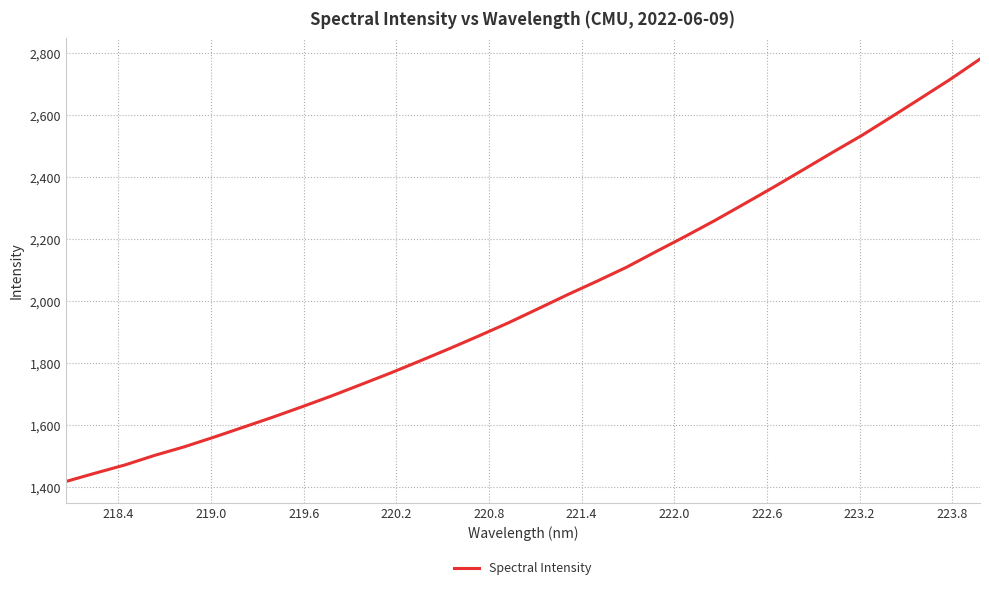

What is the smallest value displayed?

1417.6